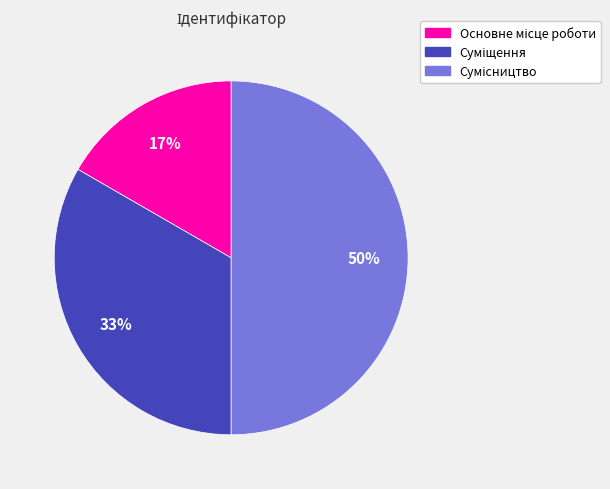

To the nearest percent, what is the average slice percentage?

33%